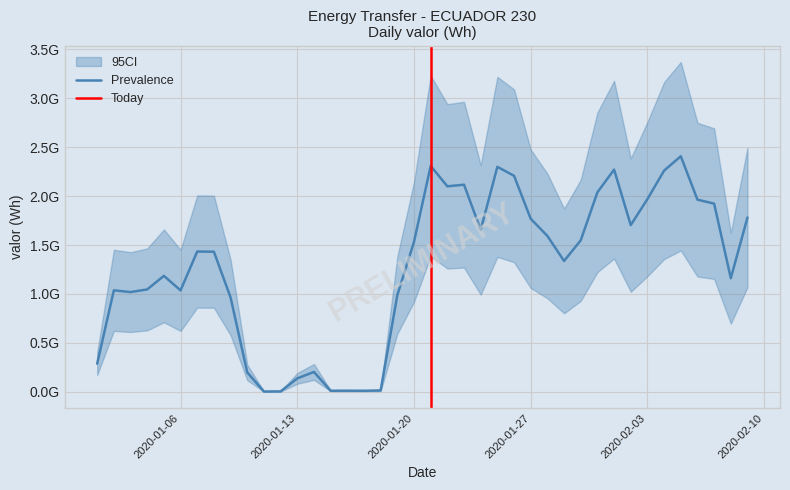

Count the number of values greater than 1433662529.

20